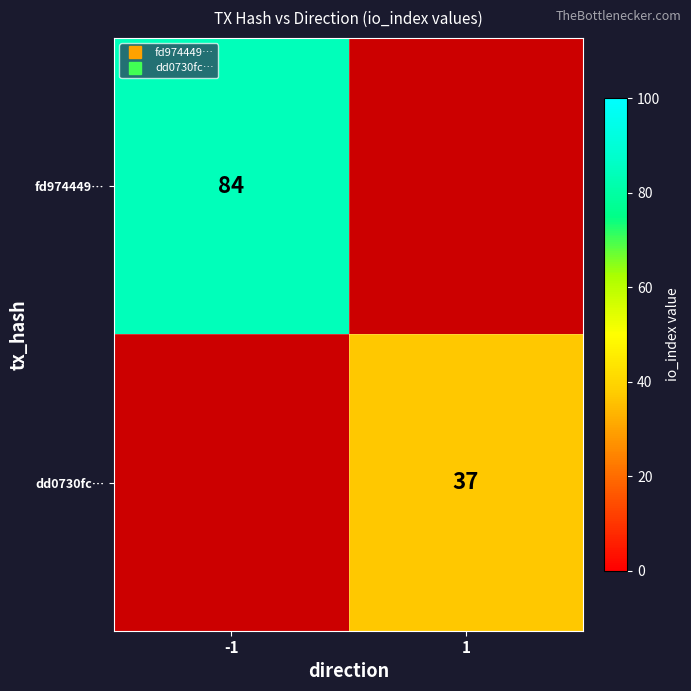

At which category does the chart reach its minimum across all series?

1